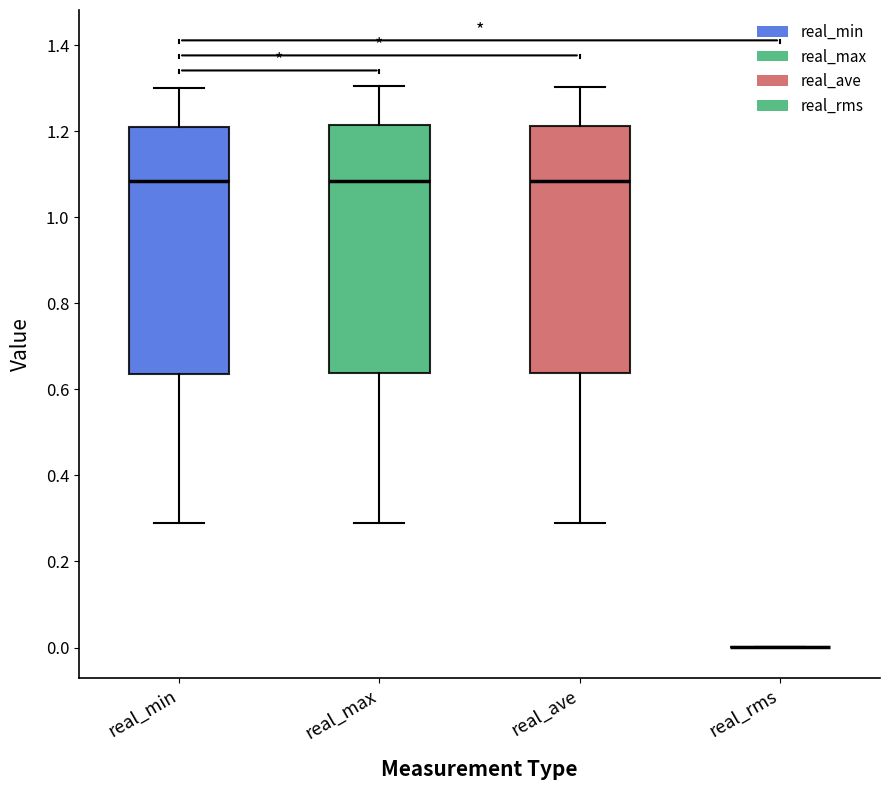

Reading left to right, transcribe this box plot: for each box, give where its median line is, the range the box spans, and where its two whiskers end, as read against the y-axis. The values are not printed on the chart, so give them approximately, as read against the axis.

real_min: median 1.08, box 0.64 to 1.22, whiskers 0.28 to 1.30
real_max: median 1.08, box 0.64 to 1.22, whiskers 0.28 to 1.30
real_ave: median 1.08, box 0.64 to 1.22, whiskers 0.28 to 1.30
real_rms: box collapsed to a line at 0.00, whiskers 0.00 to 0.00